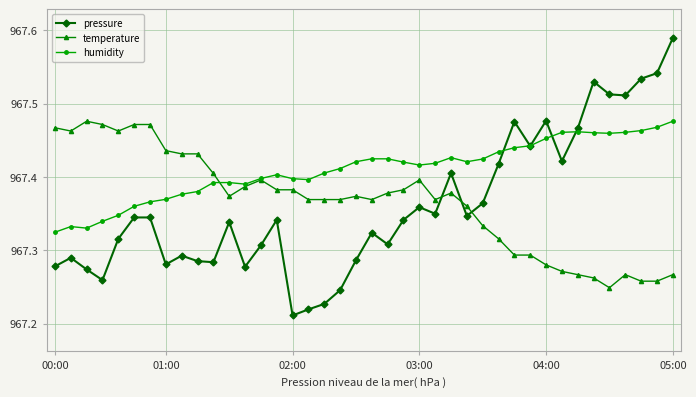

What are all the series names shown in the legend?

pressure, temperature, humidity